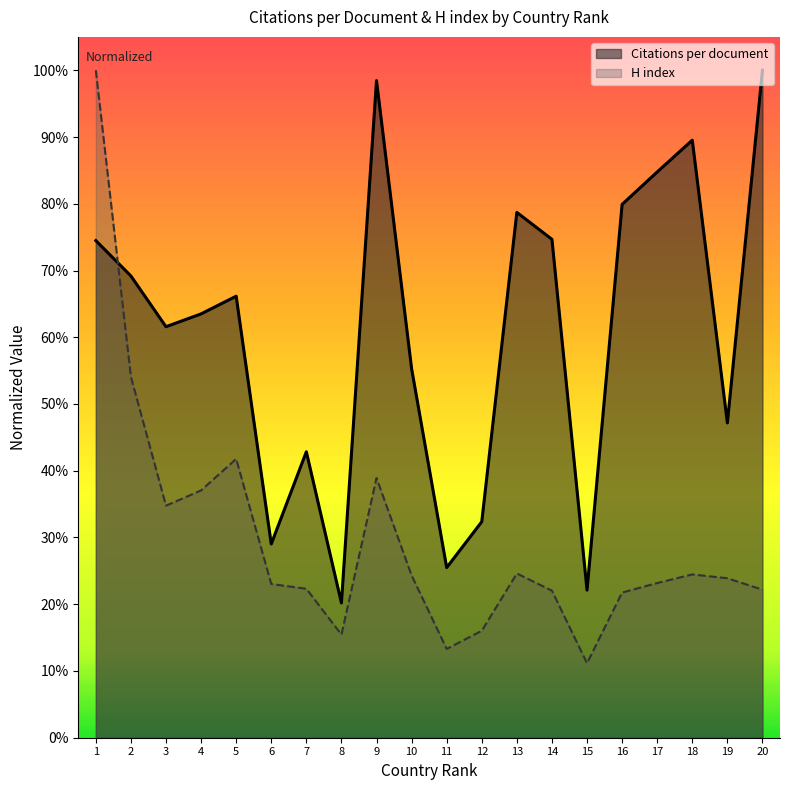

What is the maximum value for H index?

1.0